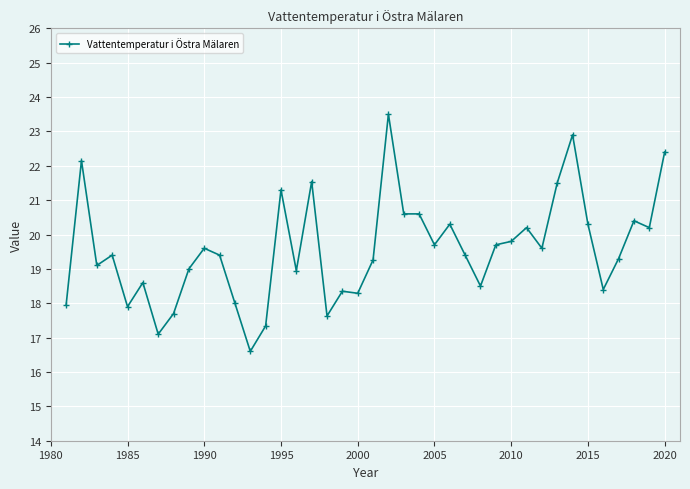

What is the value of the 32nd point from the left?

19.6